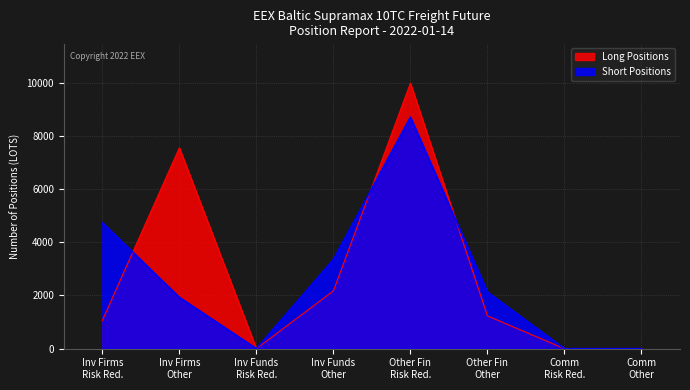

What are all the series names shown in the legend?

Long Positions, Short Positions